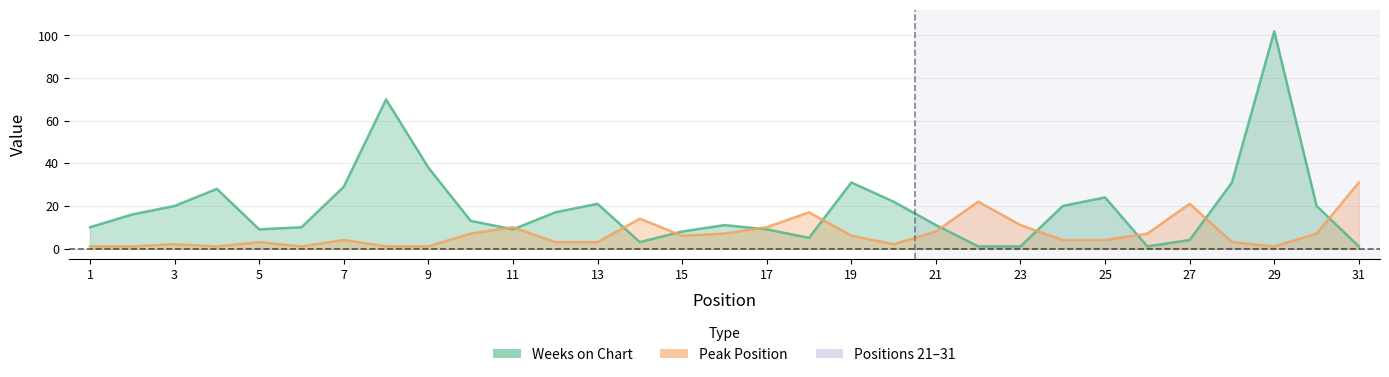

Where do Peak Position and Weeks on Chart first cross each other?

10 and 11